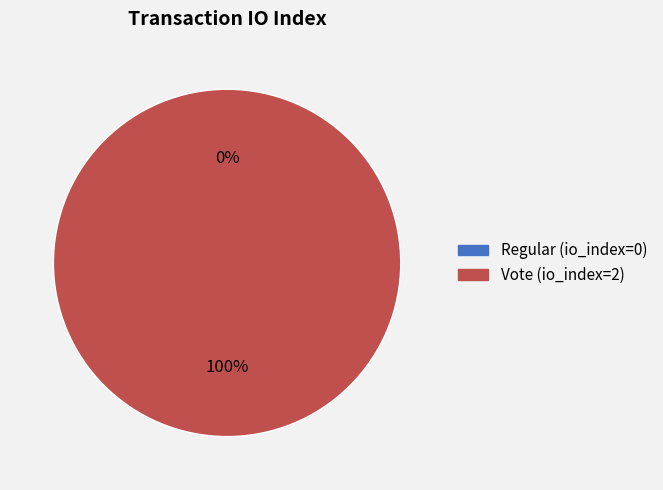

True or false: Regular (io_index=0) accounts for 1% of the total.

False